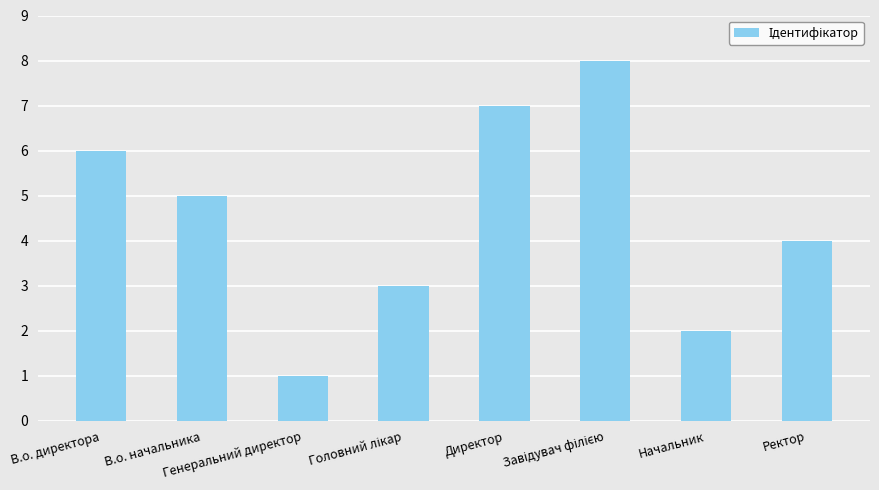

Reading right to left, what are all the values shown in this chart?

4	2	8	7	3	1	5	6